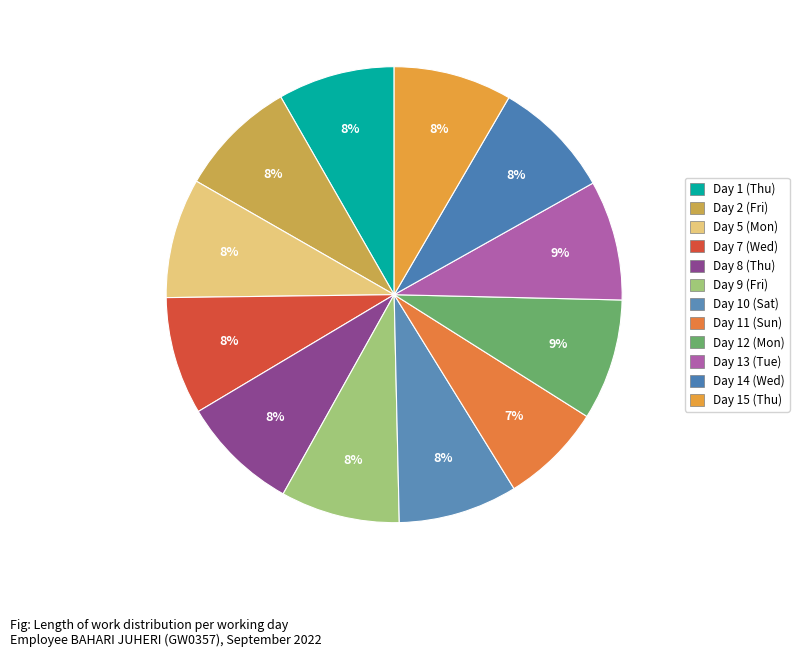

How many slices are in this pie chart?

12